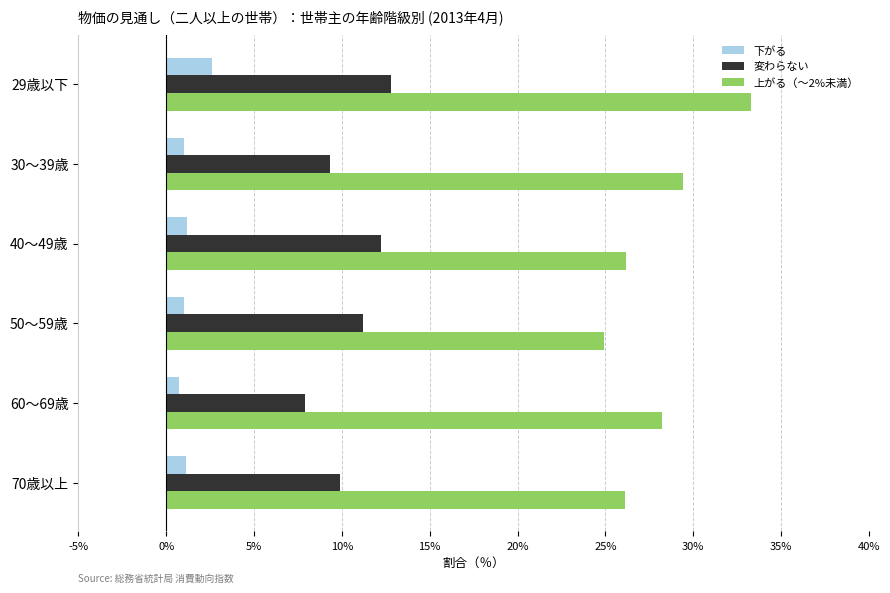

Which series has the largest total across all categories?

上がる（～2%未満）